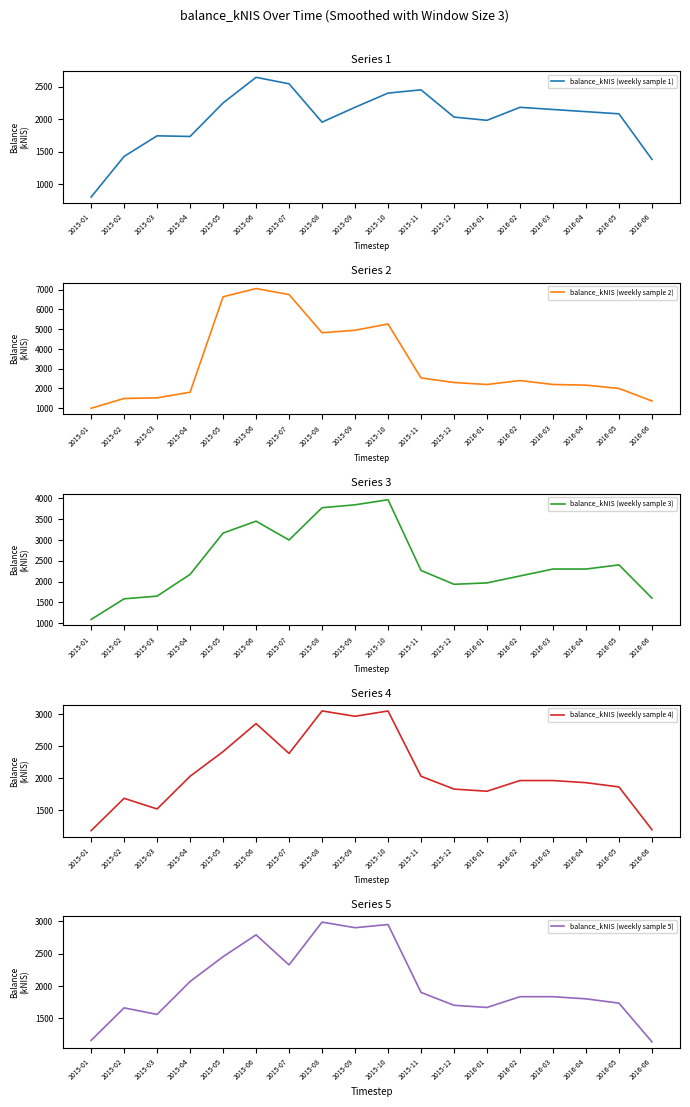

At which label does balance_kNIS (weekly sample 4) first exceed 1966?

2015-04